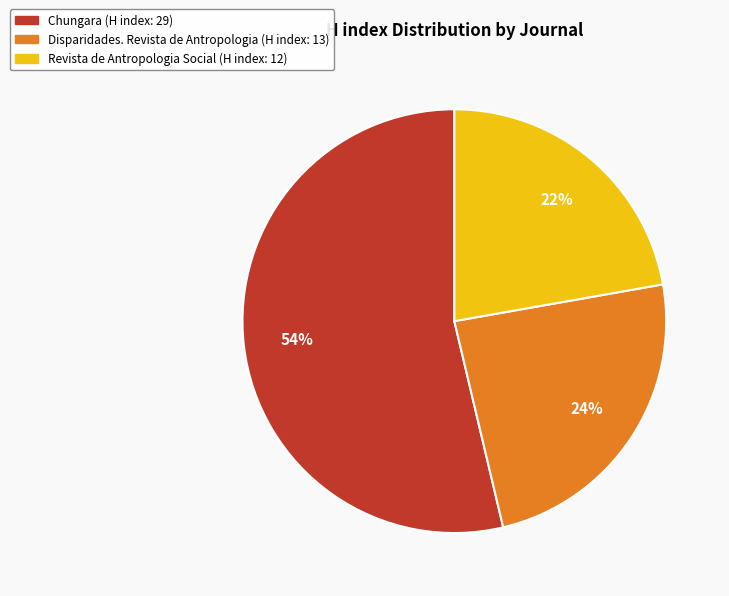

Count the number of slices in the pie.

3